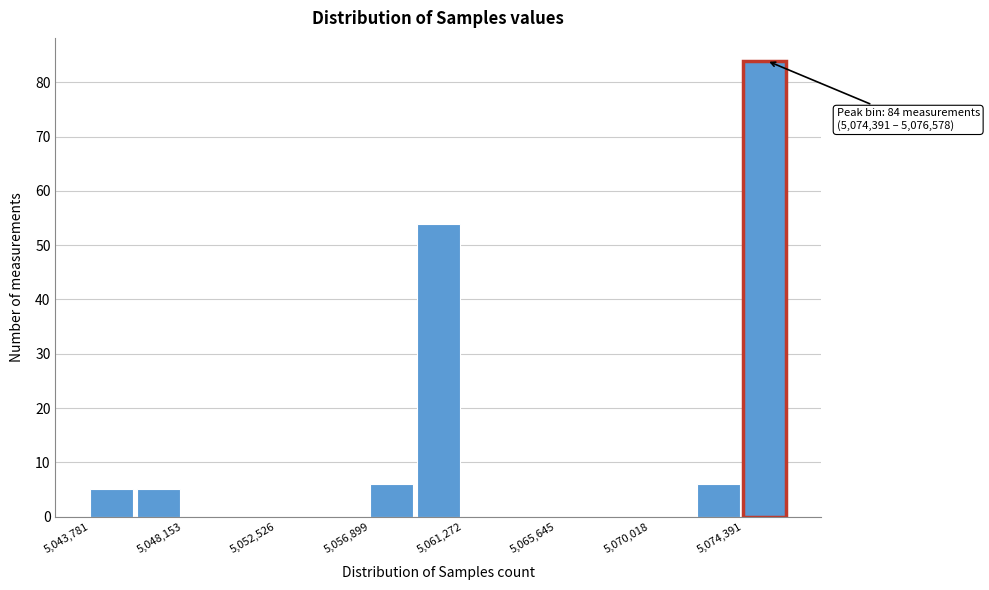

Which range on the x-axis has the tallest bar?

5074500 to 5076500